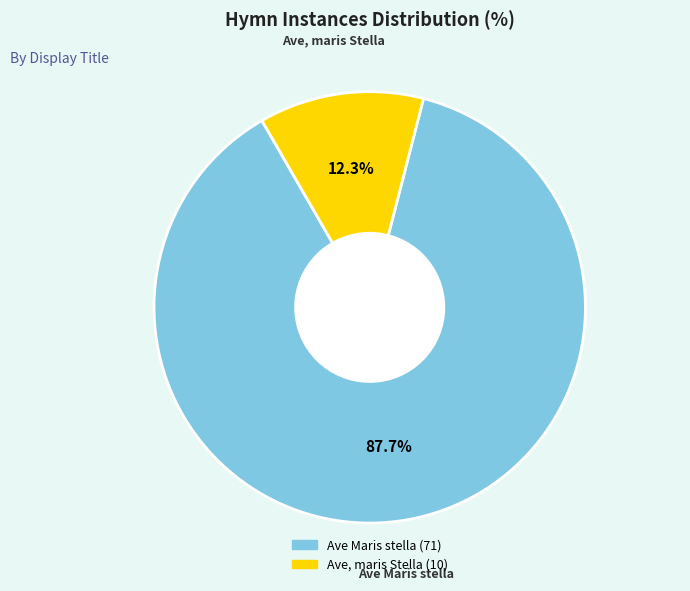

How many slices are in this pie chart?

2